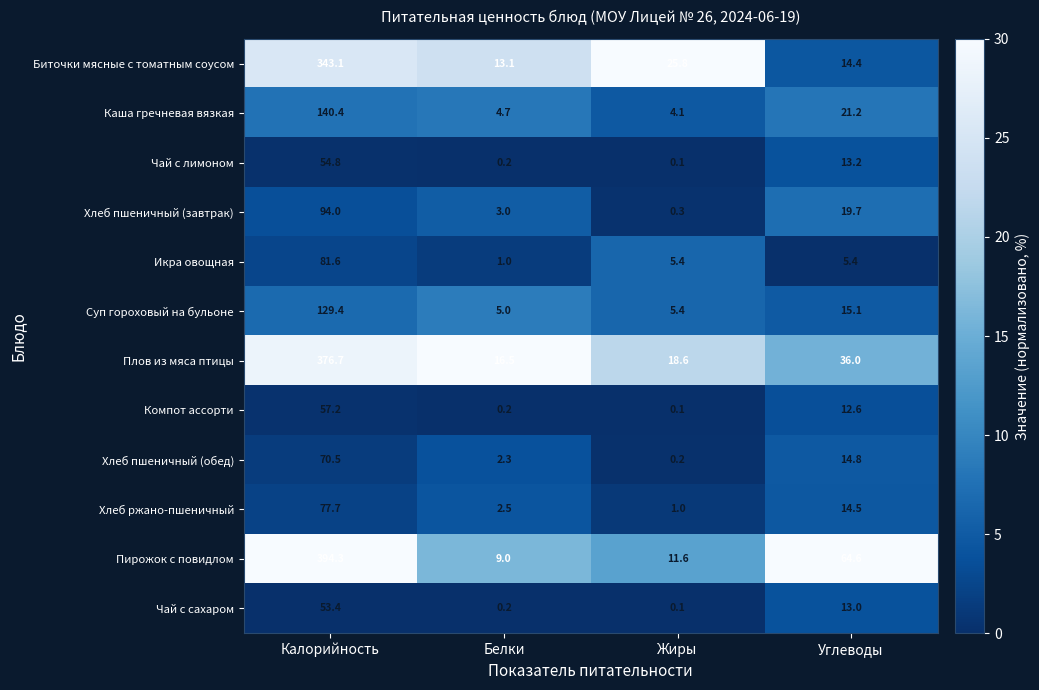

Between Калорийность and Углеводы, which series saw the biggest shift?

Плов из мяса птицы